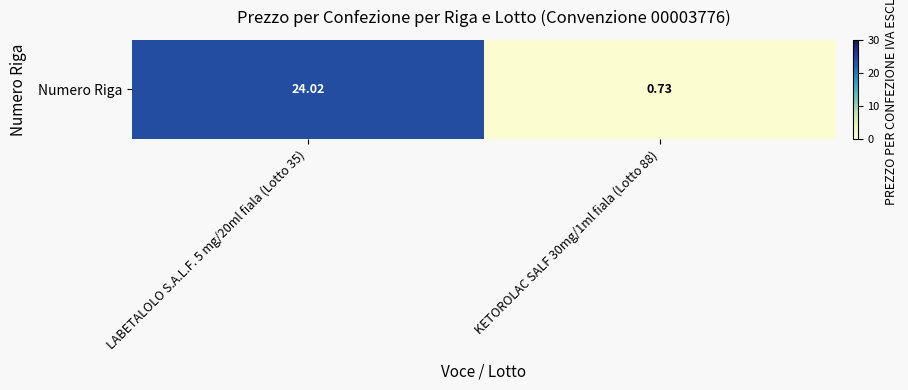

Rank the categories by value from lowest to highest.

KETOROLAC SALF 30mg/1ml fiala (Lotto 88), LABETALOLO S.A.L.F. 5 mg/20ml fiala (Lotto 35)